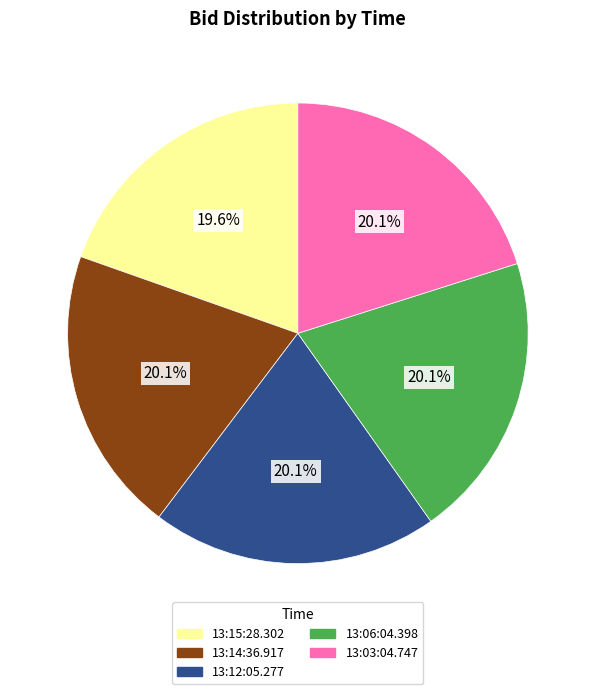

Which category has the smallest portion of the pie?

13:15:28.302